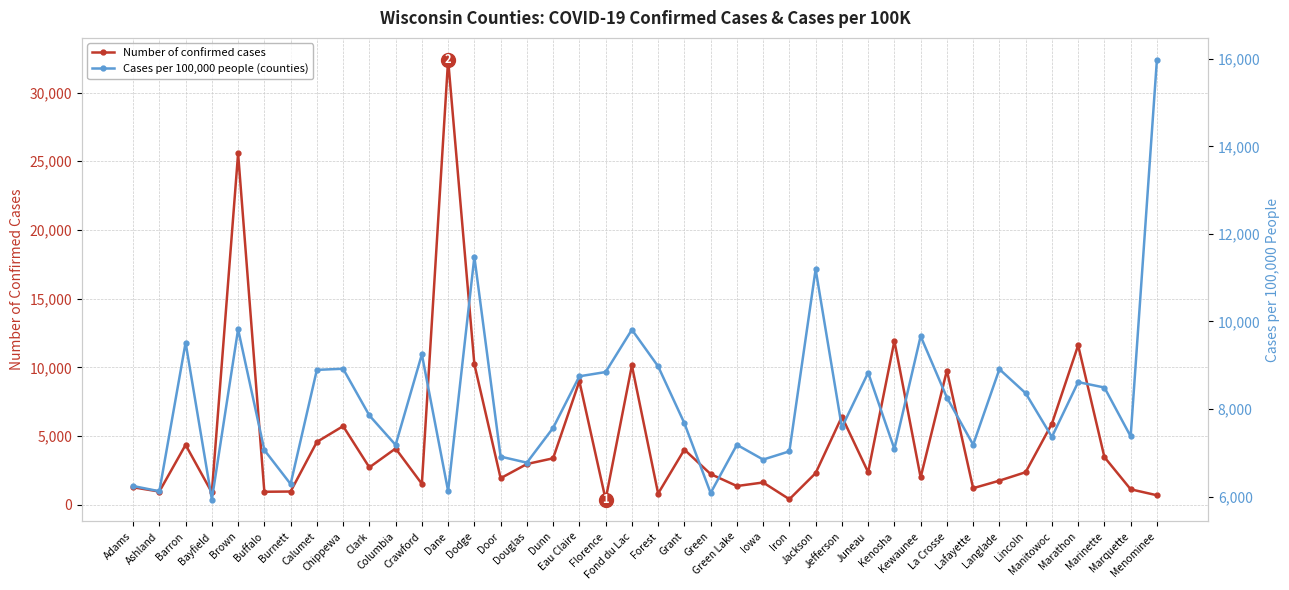

Which series changed the most between Barron and Lafayette?

Number of confirmed cases